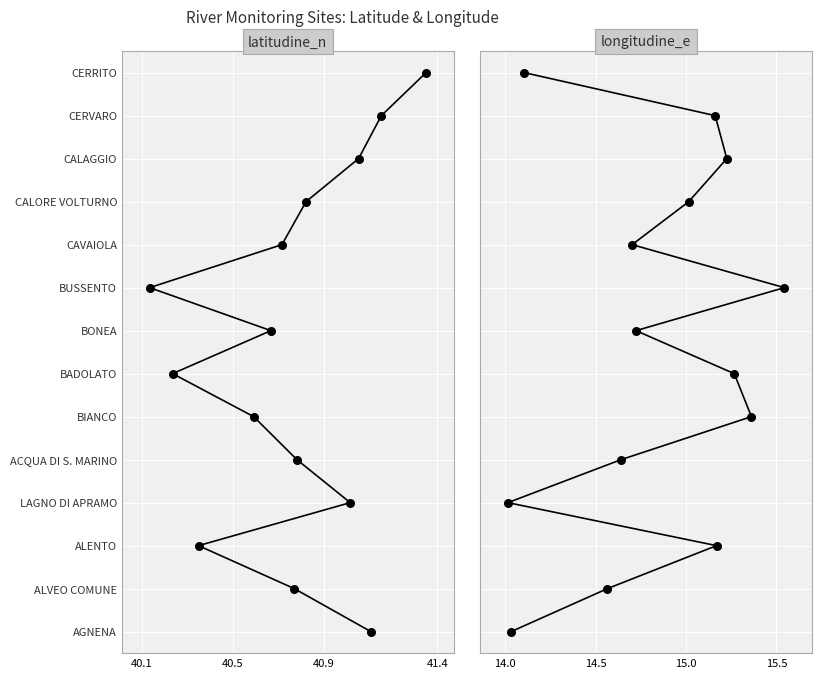

Which series has the widest spread of Y values?

latitudine_n